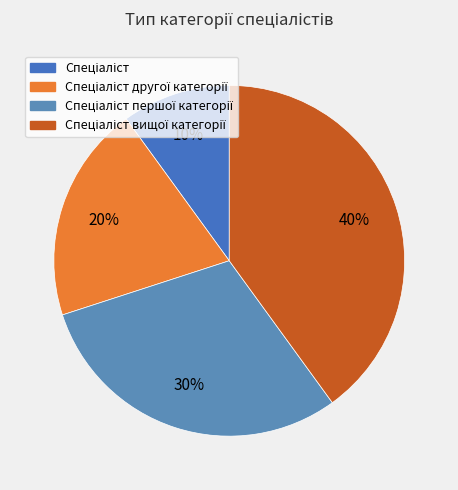

How many slices are in this pie chart?

4